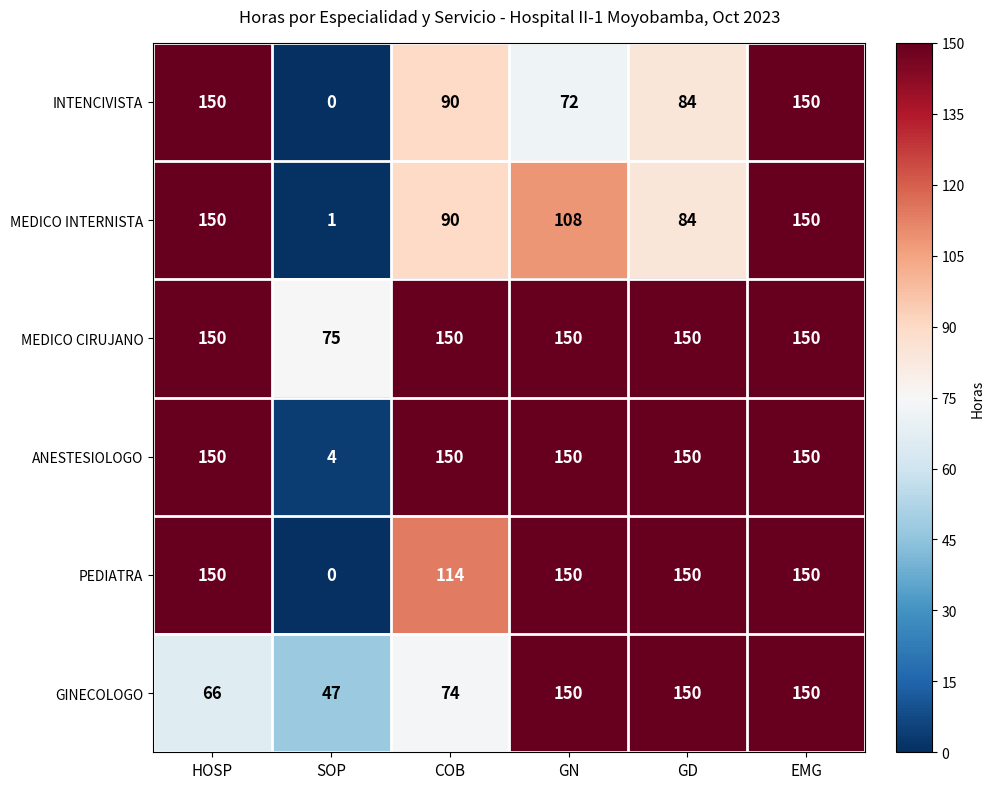

The PEDIATRA series shows 0 at SOP. True or false?

True